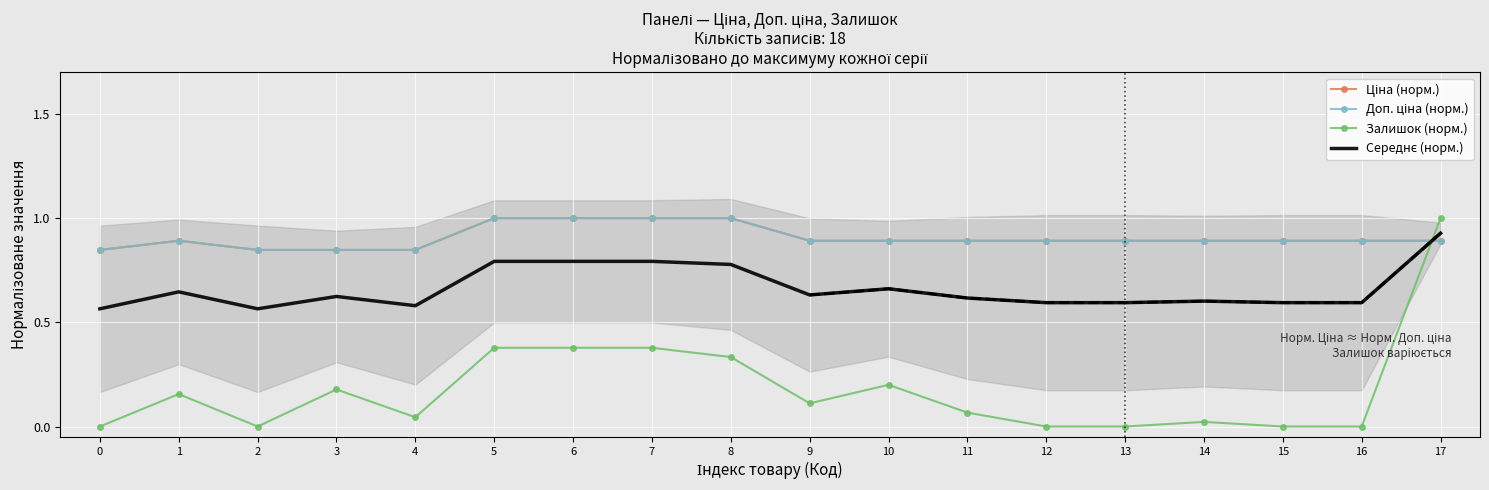

How many interior local valleys does the Середнє (норм.) series have?

3